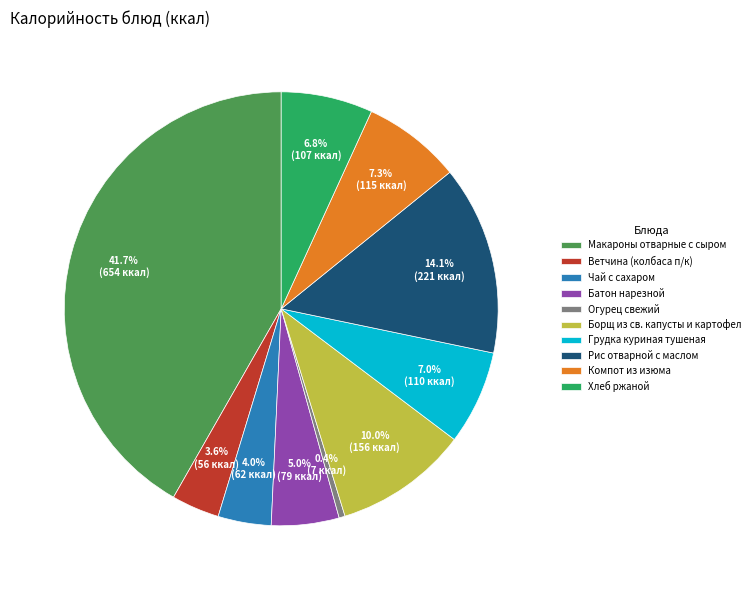

Does any single category account for the majority?

No